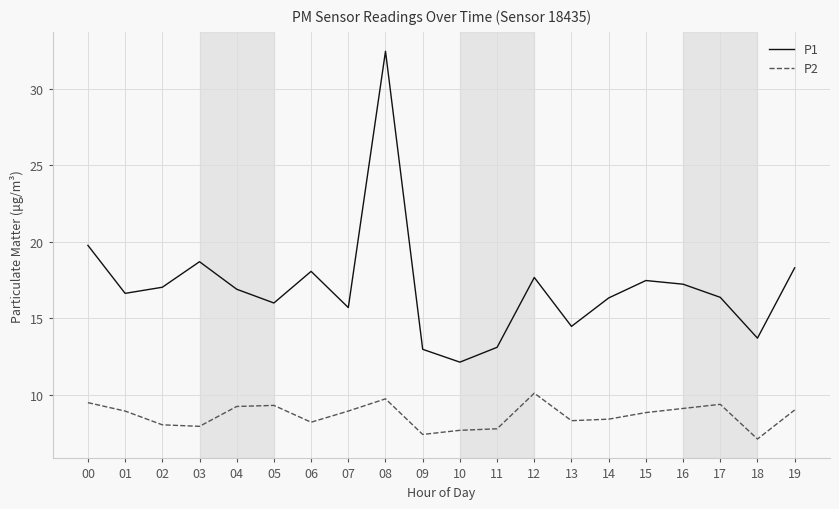

Does the chart display data point markers on the line(s)?

No